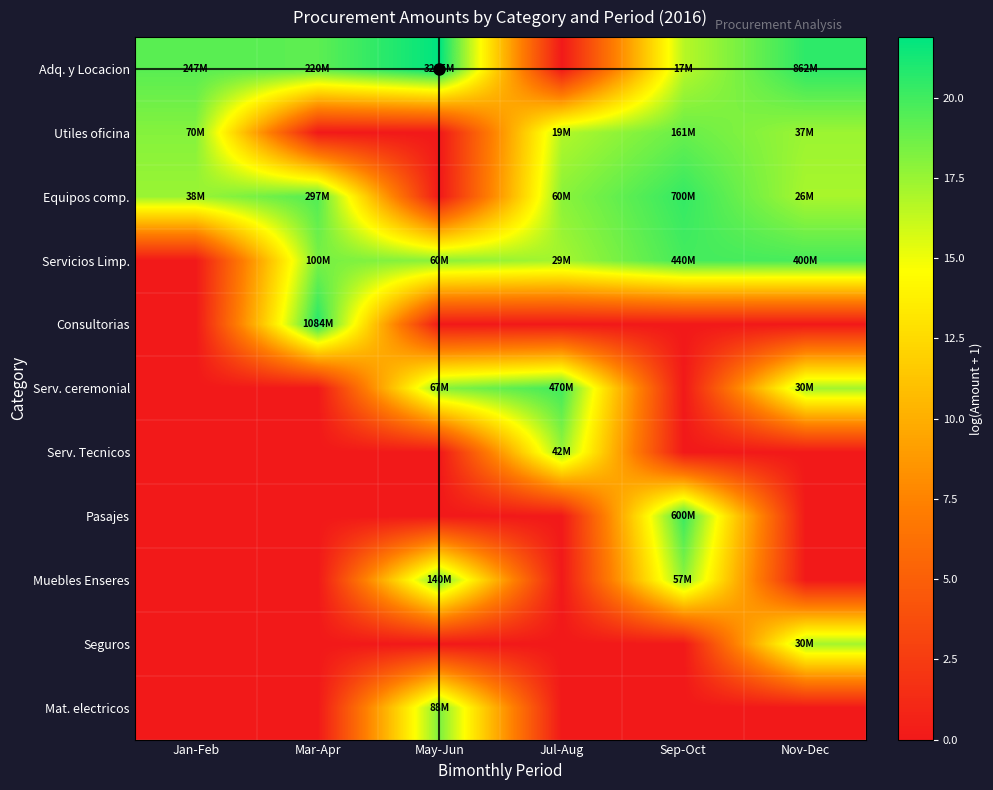

Which label corresponds to the smallest value in the chart?

Jul-Aug